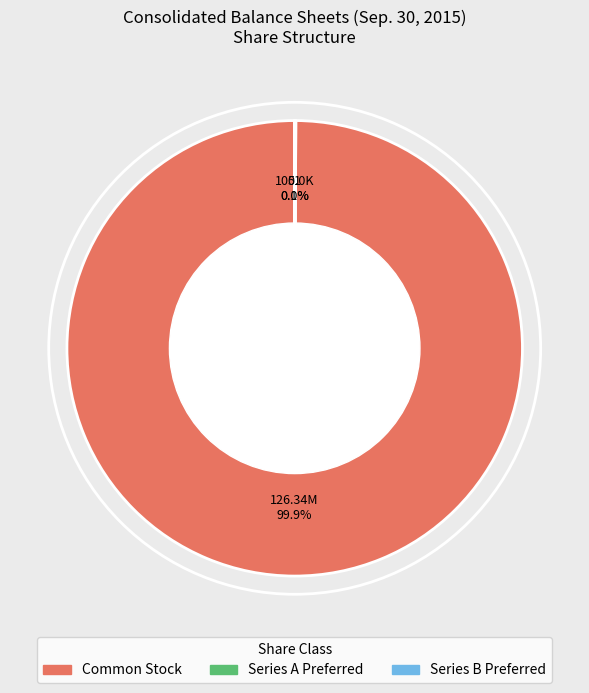

Does any single category account for the majority?

Yes